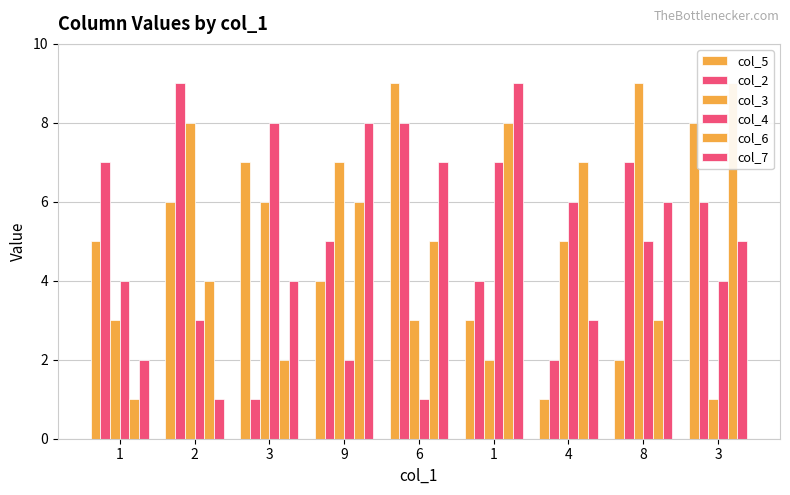

What is the total value across all series at 2?

31